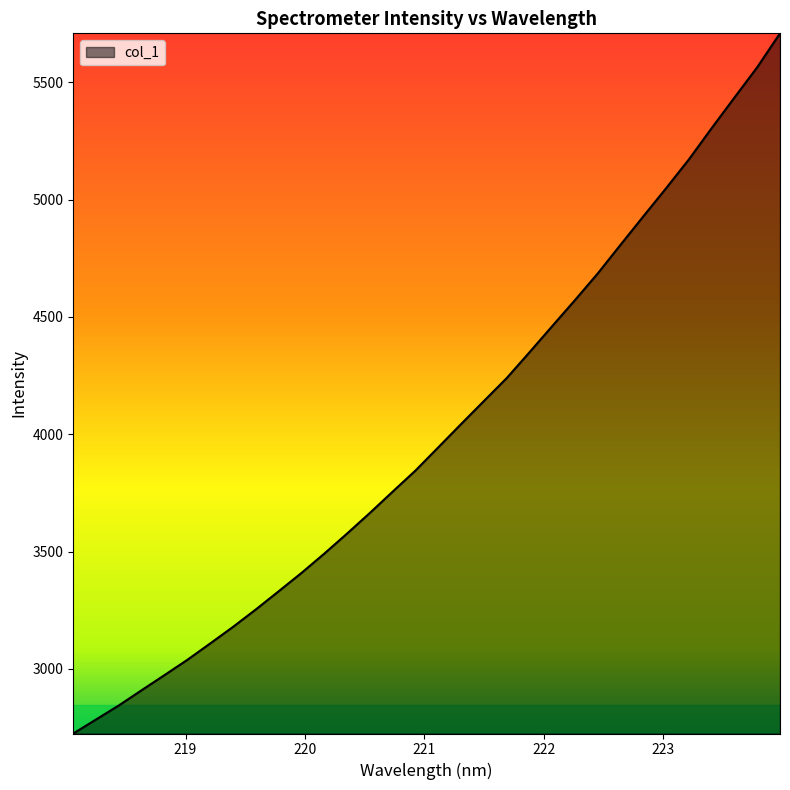

How many values are below 3944?

16